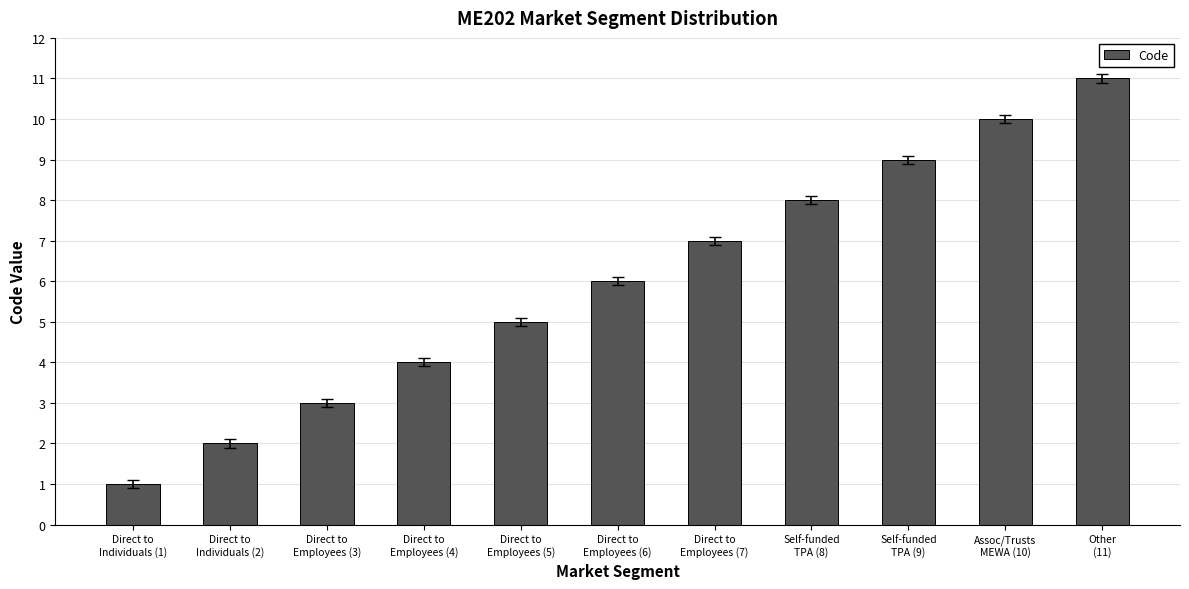

What is the value of the 9th bar from the left?

9